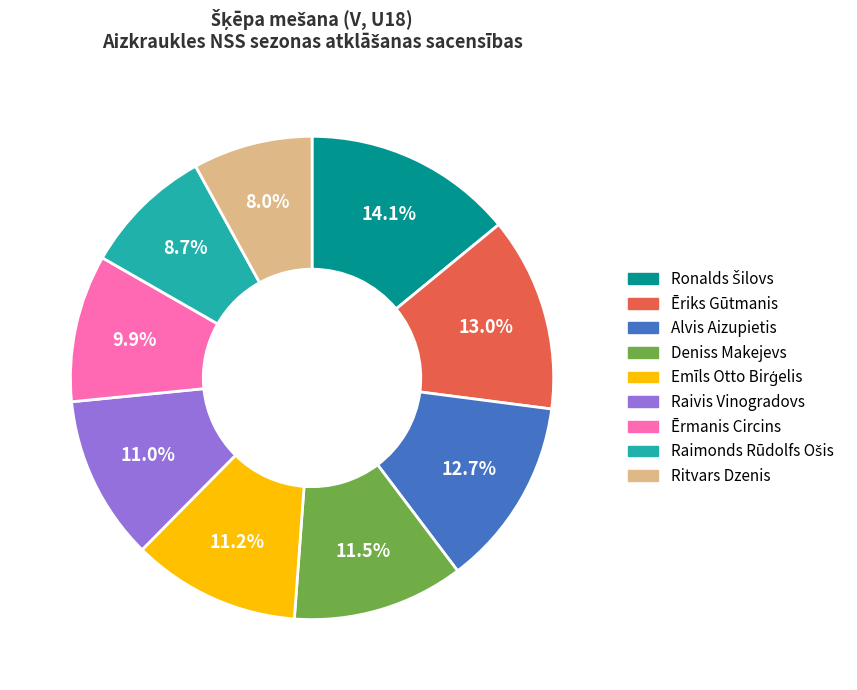

How many segments does this pie chart have?

9